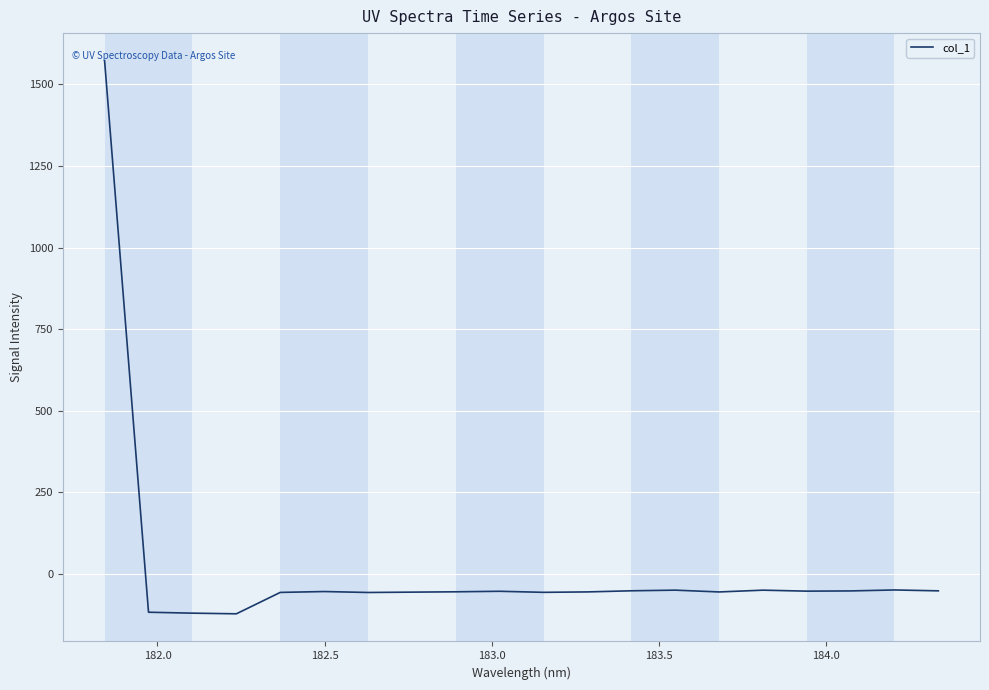

What is the minimum value shown in the chart?

-121.7